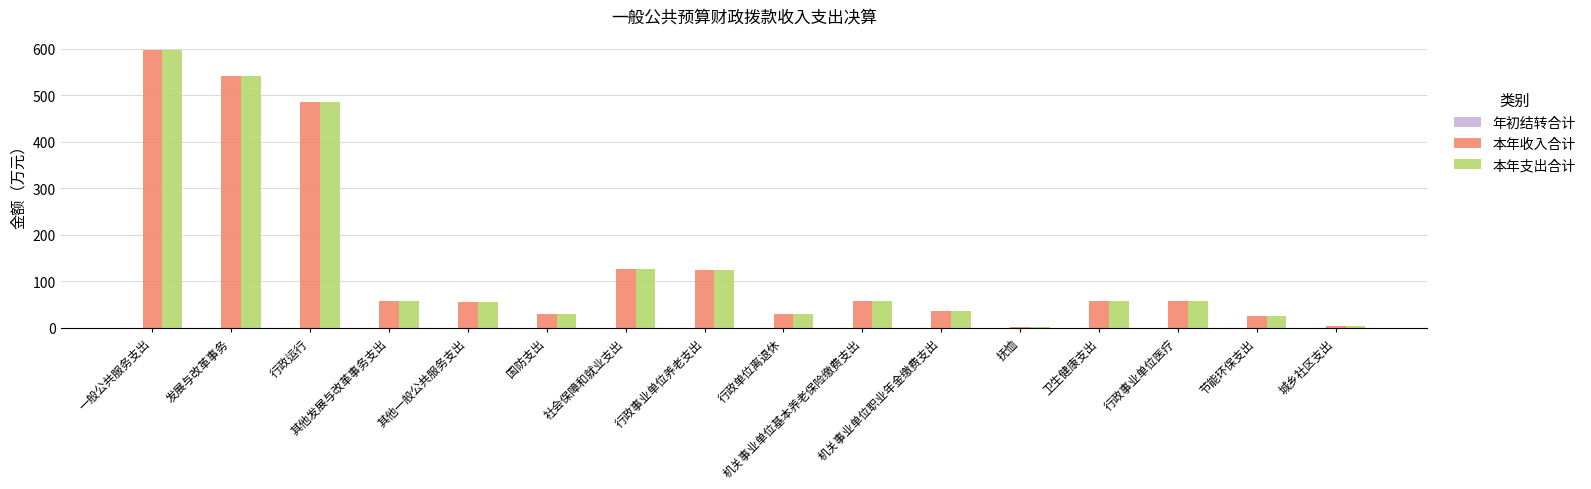

What is the sum of the 本年支出合计 values at 节能环保支出 and 一般公共服务支出?

623.5